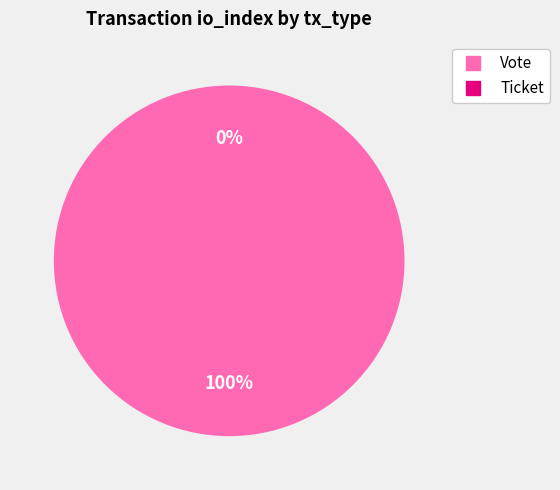

Rank the categories by value from lowest to highest.

Ticket, Vote